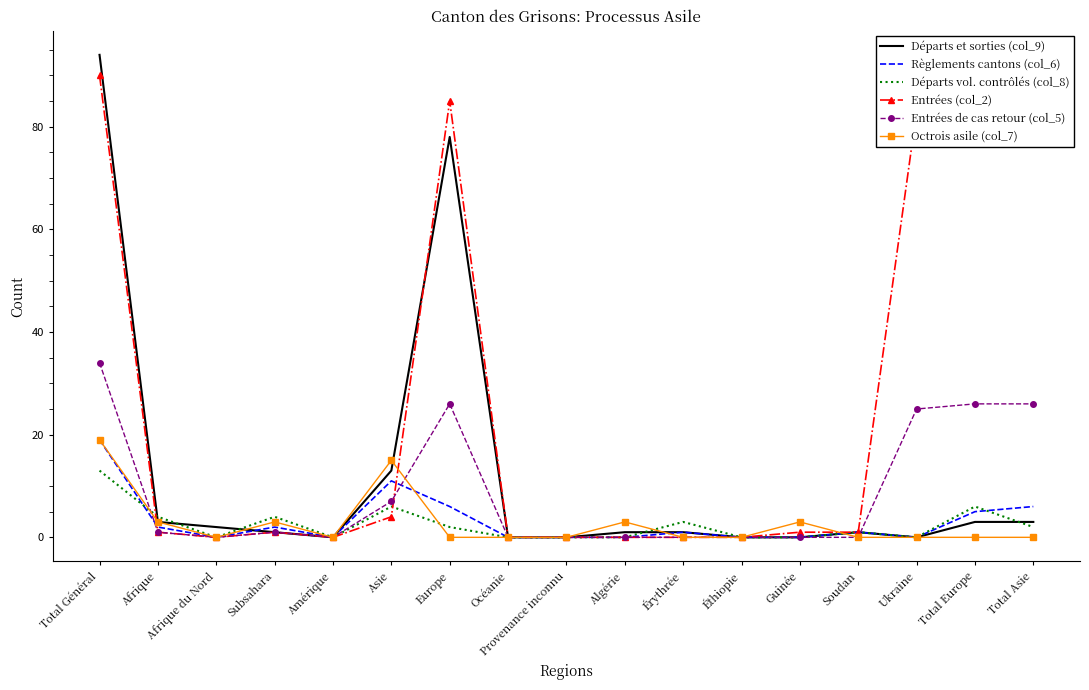

Which category has the highest value in the Règlements cantons (col_6) series?

Total Général